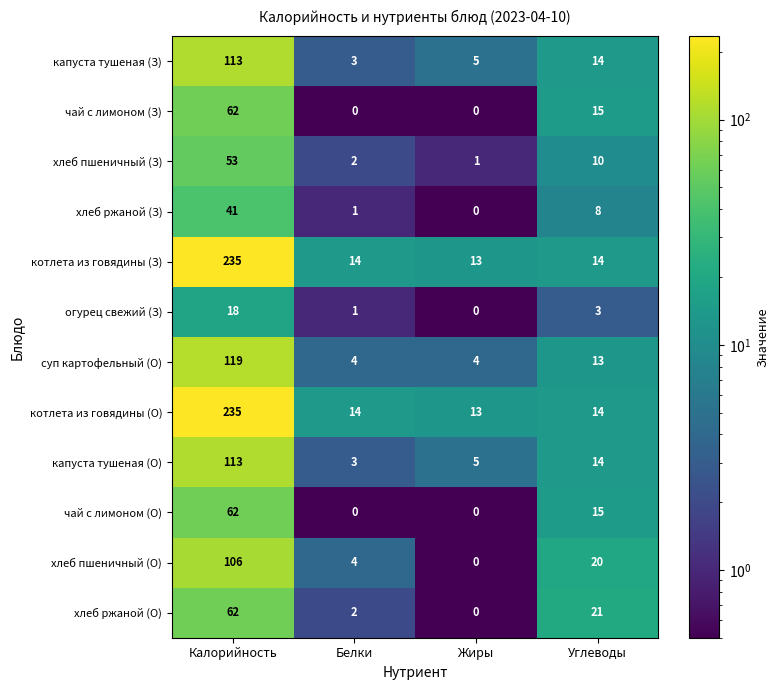

What is the spread (max minus min) of values at Калорийность?

217